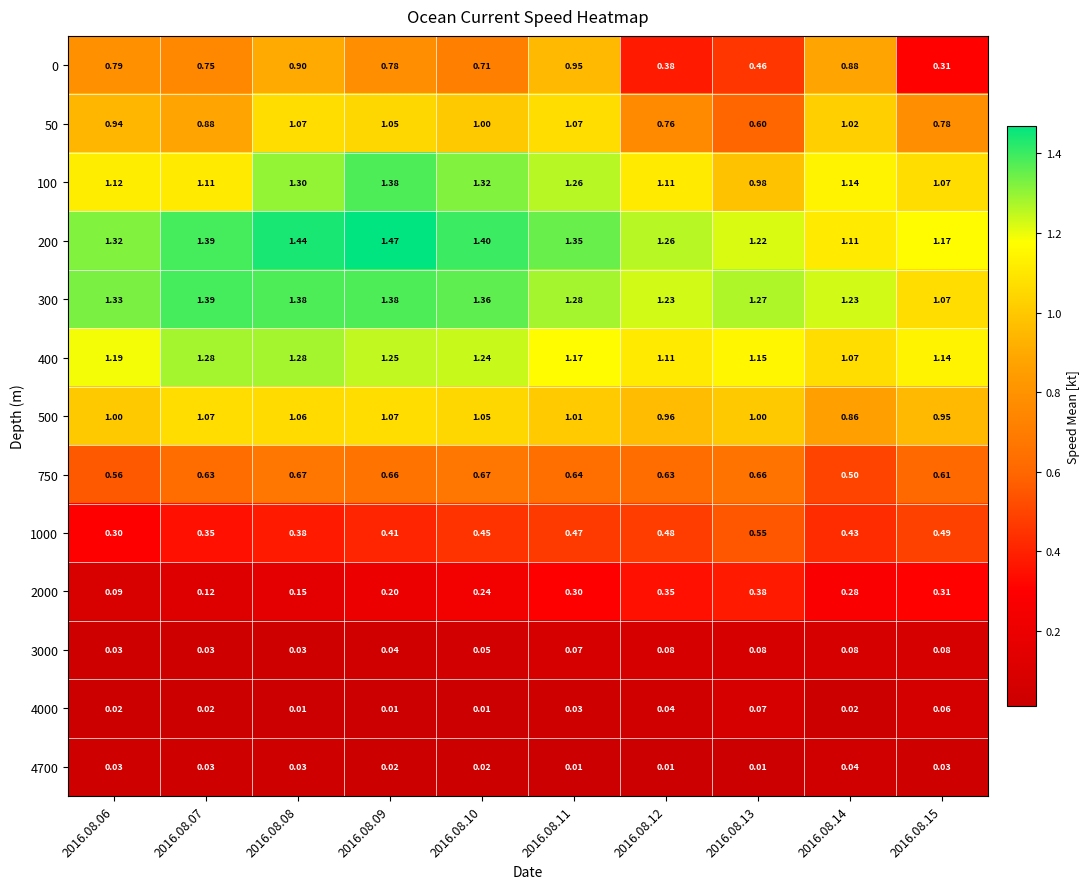

Is the value of 50 at 2016.08.10 greater than the value of 300 at 2016.08.10?

No